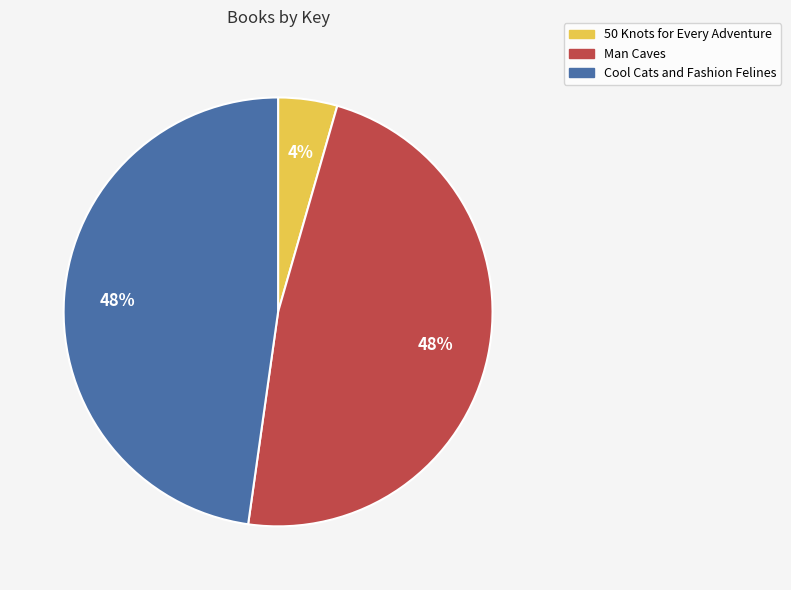

To the nearest percent, what portion does Man Caves represent?

48%